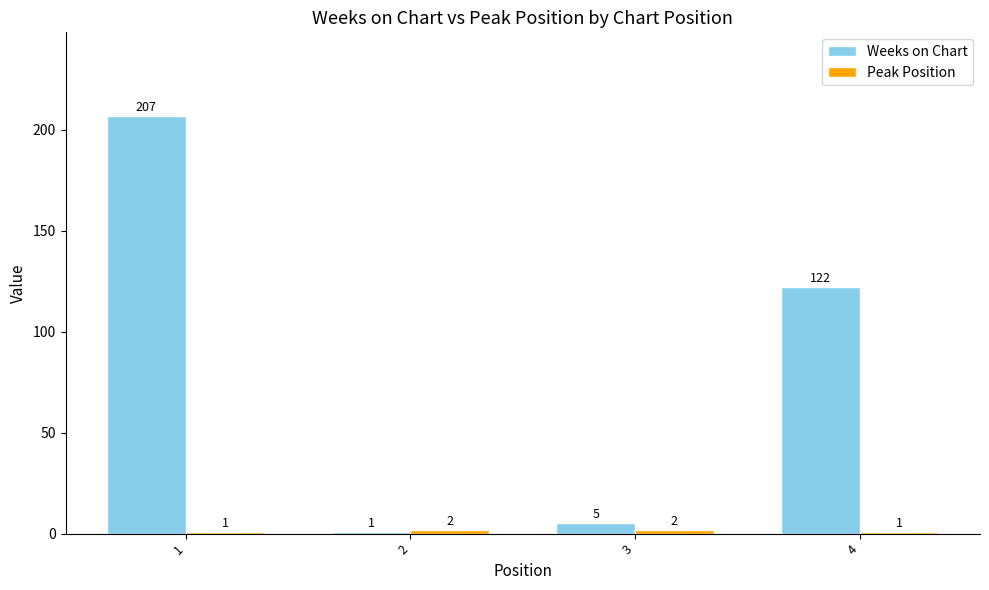

What is the total value across all series at 4?

123